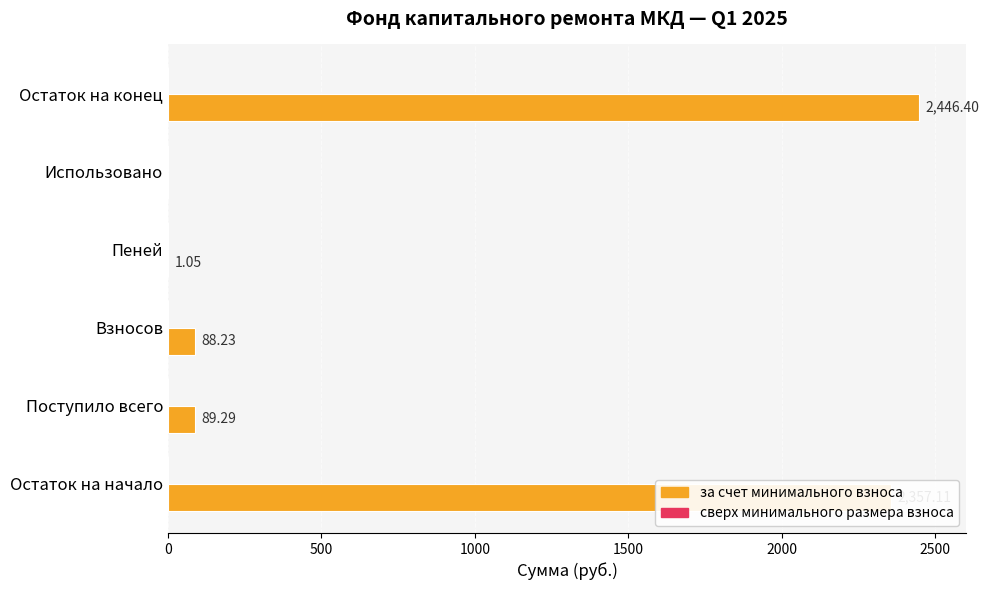

What is the ratio of the value at Остаток на начало to the value at Пеней?

2244.9